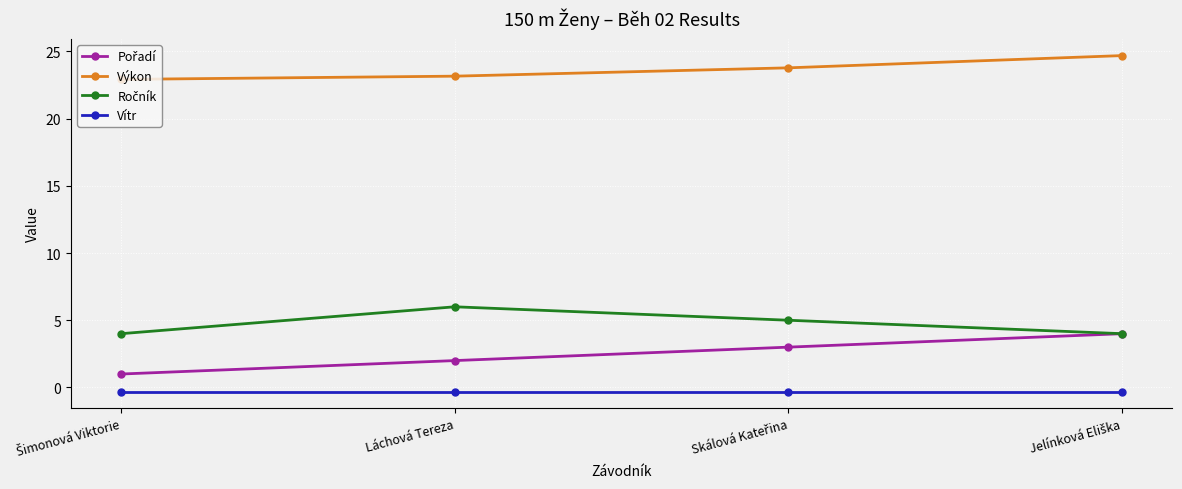

The value of Výkon at Láchová Tereza is 23.1. True or false?

True